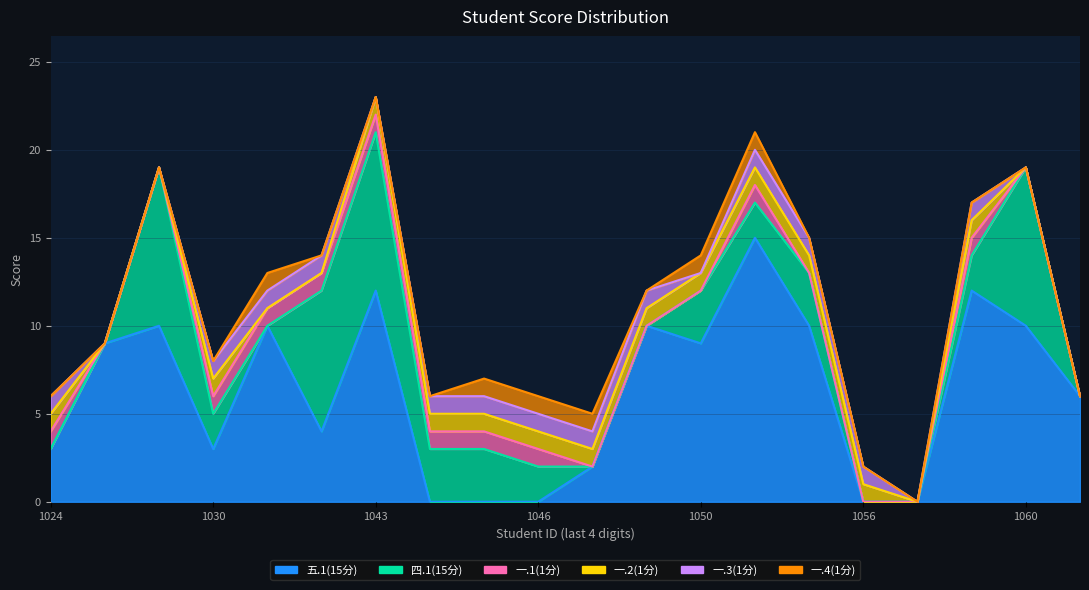

How many lines are shown in the chart?

6